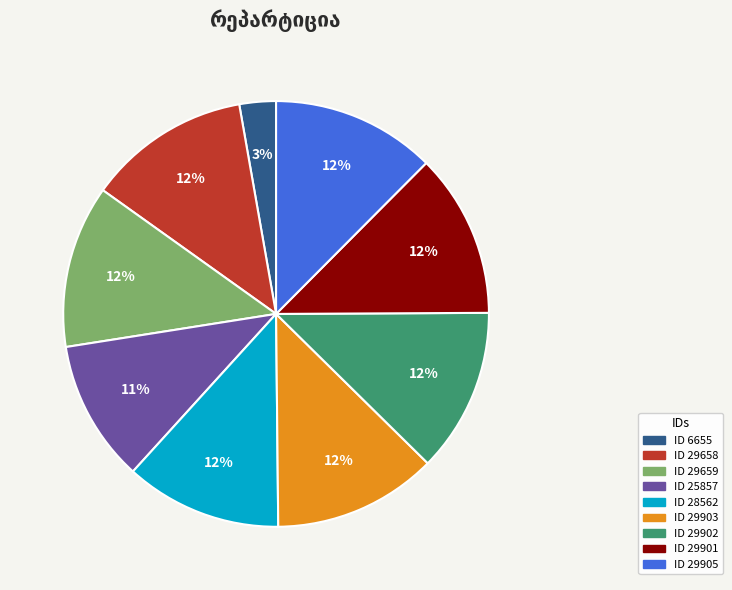

Does any single category account for the majority?

No